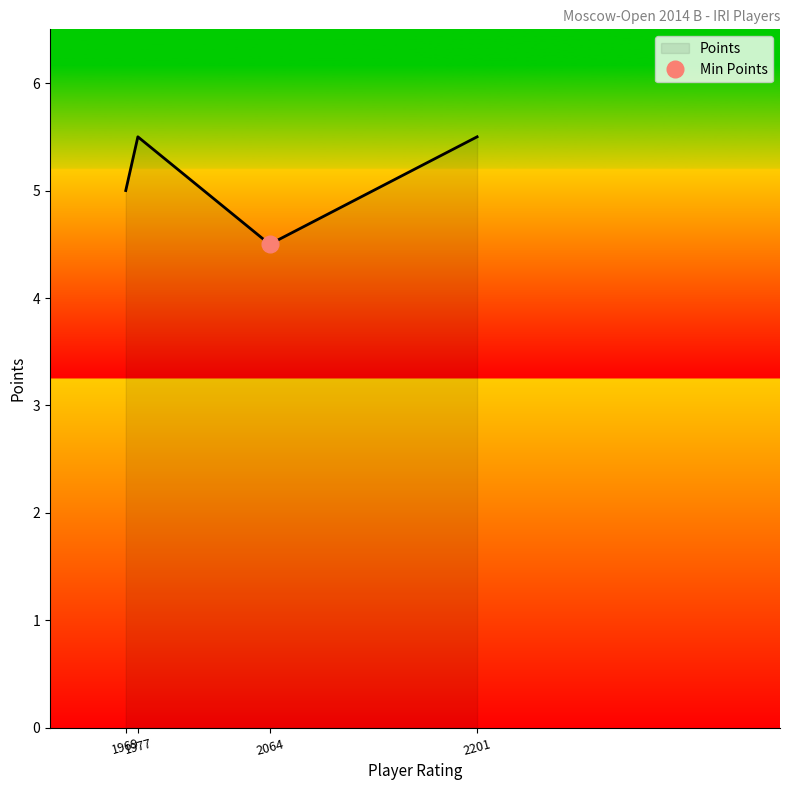

True or false: Points has more than 0 interior local peaks.

True